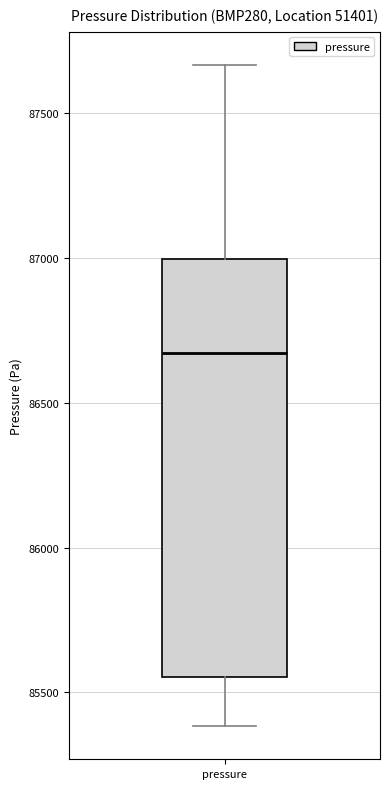

Transcribe this box plot: give where the median line is, the range the box spans, and where the two whiskers end, as read against the y-axis. The values are not printed on the chart, so give them approximately, as read against the axis.

median 86650, box 85550 to 87000, whiskers 85400 to 87650